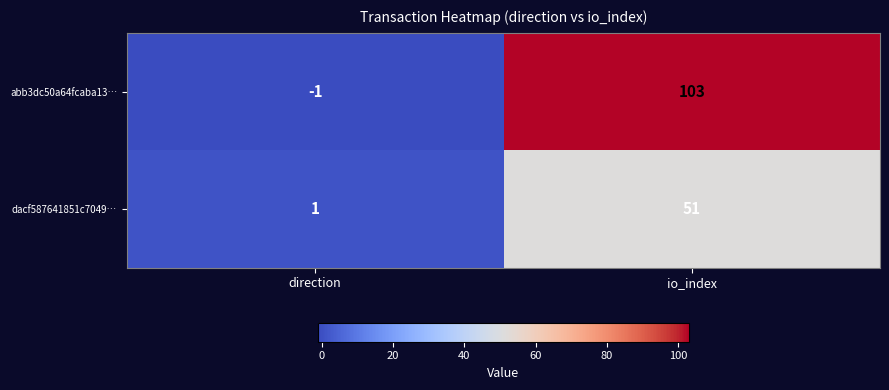

At which label is abb3dc50a64fcaba13… closest to 51?

direction